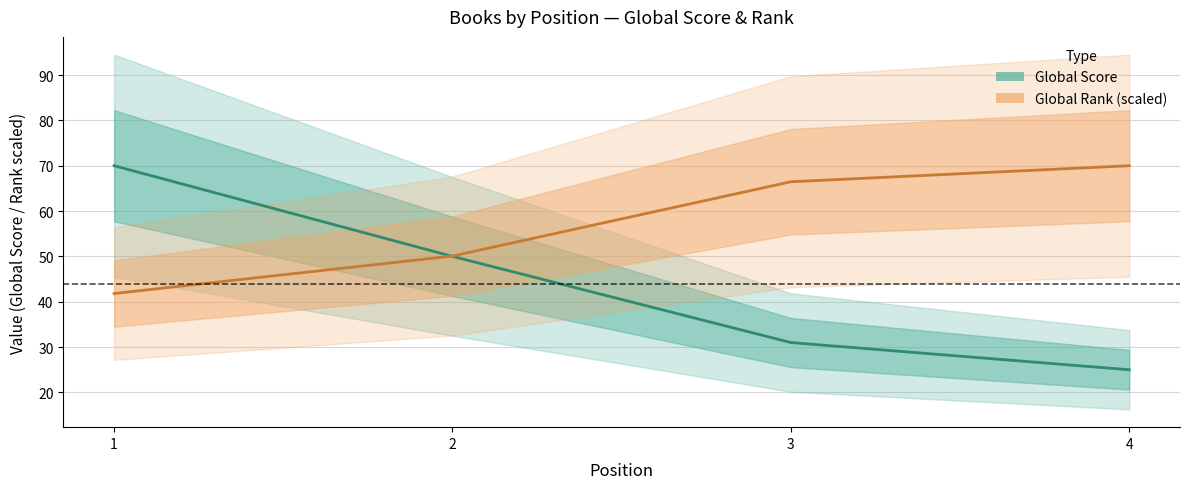

What is the difference between the highest and lowest values at 3?

35.5